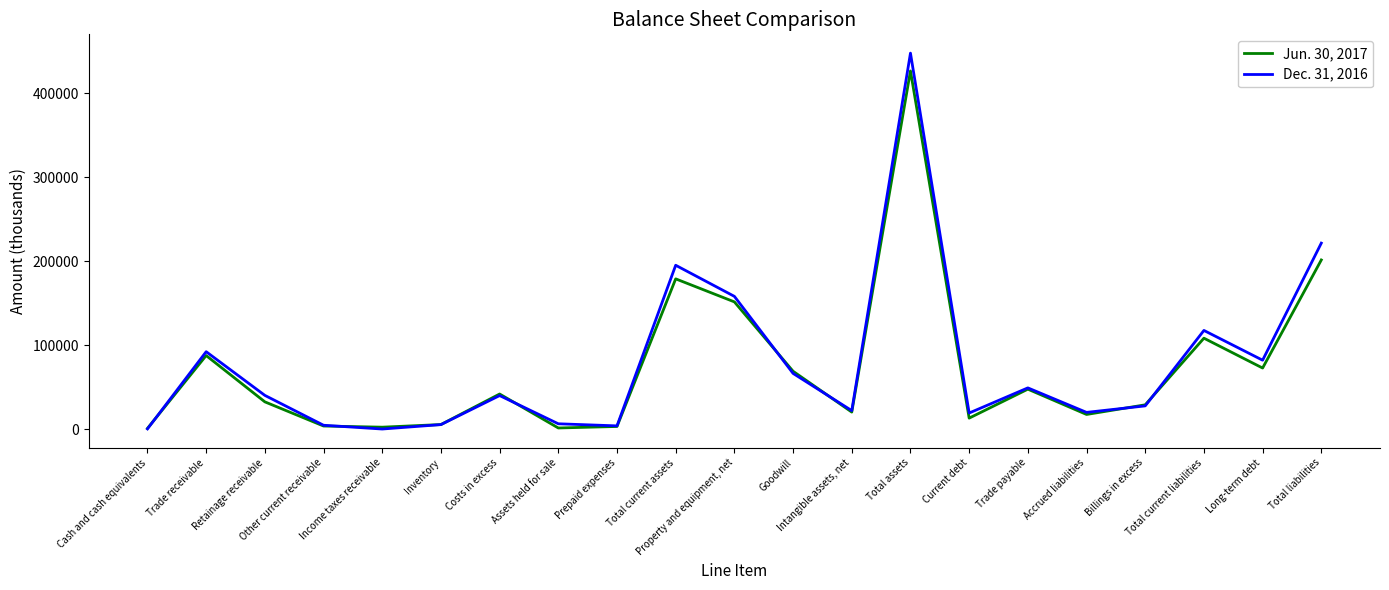

Rank the series at Total current assets from highest to lowest value.

Dec. 31, 2016, Jun. 30, 2017